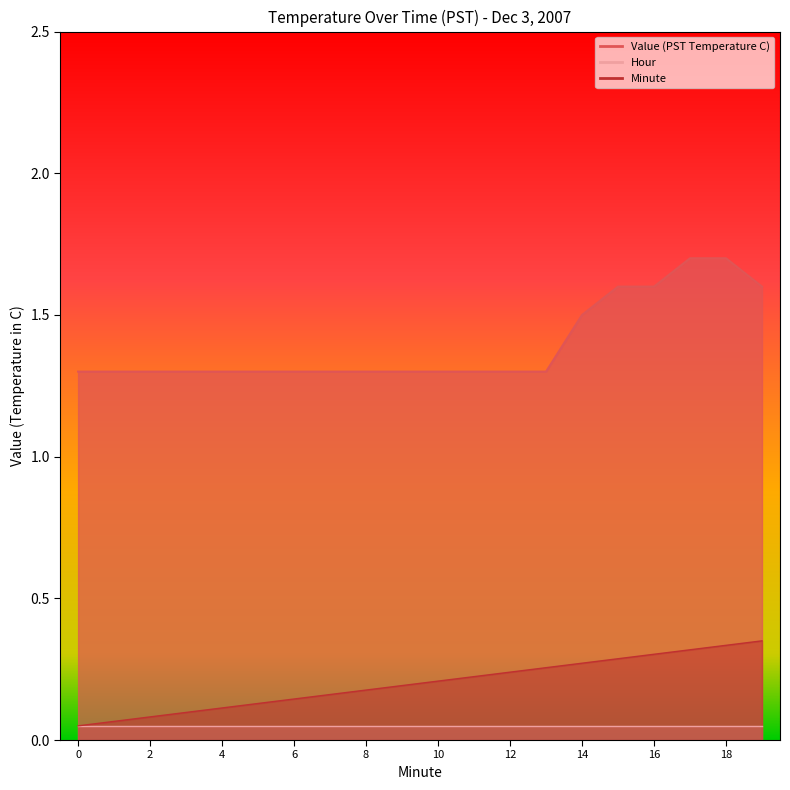

True or false: Minute has a value of 0.0 at 1.

False